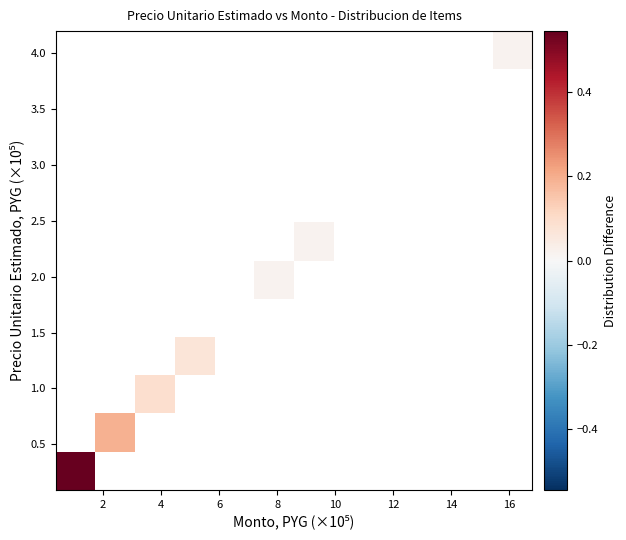

How many data points does each series have?

12